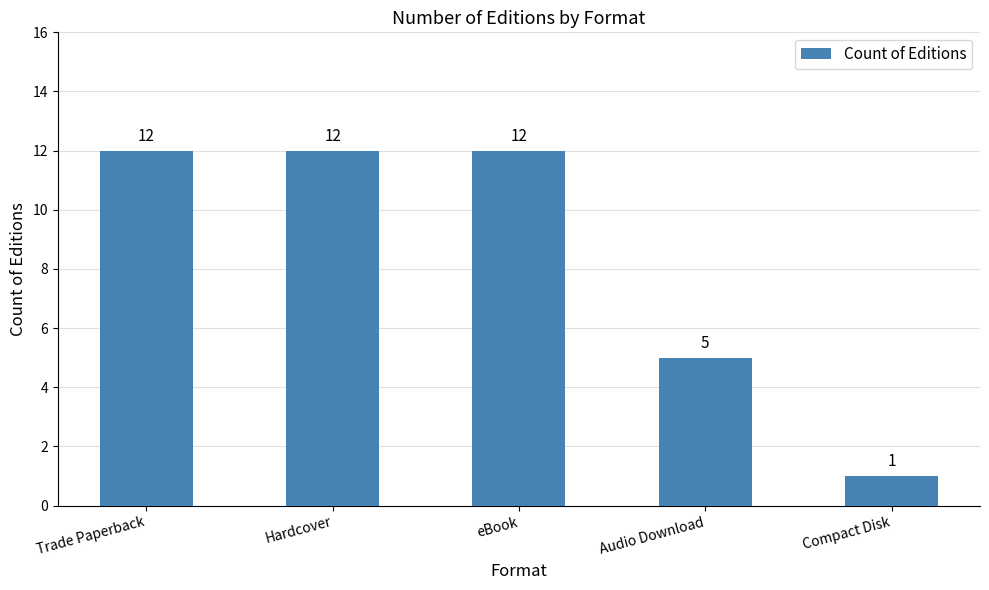

Does the chart contain stacked bars?

No